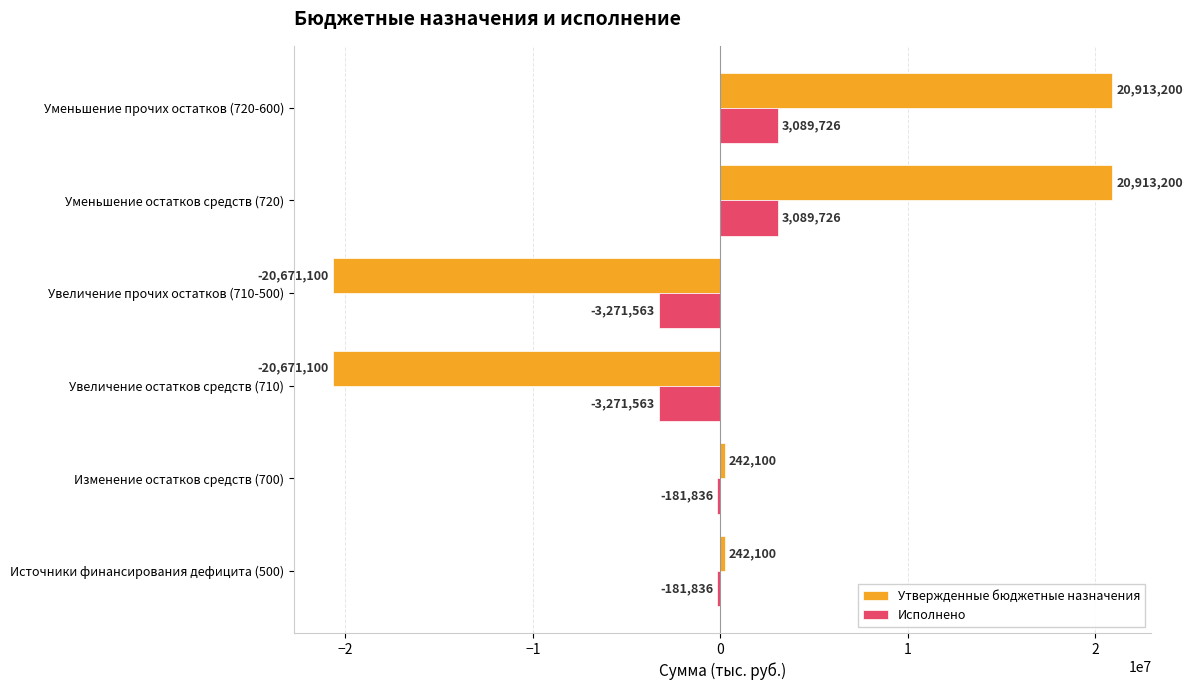

Which series has the largest range (max minus min)?

Утвержденные бюджетные назначения